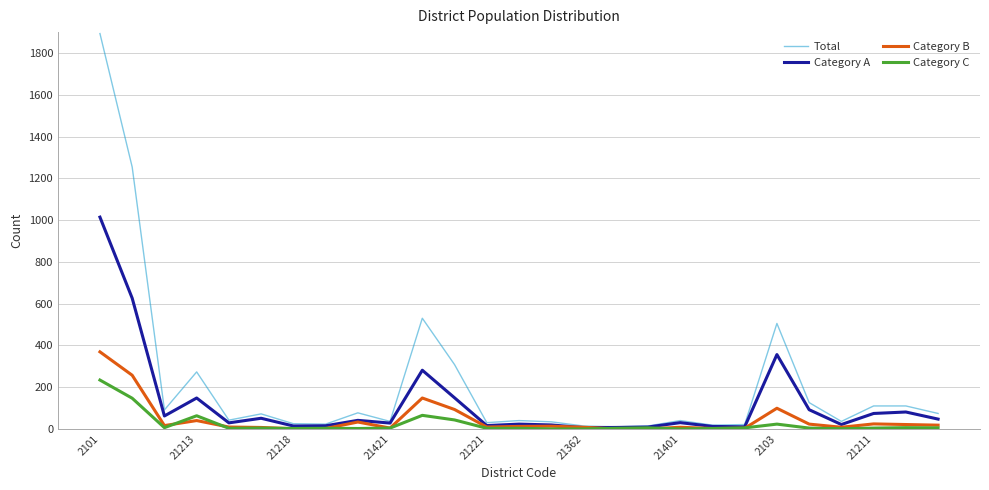

Which series has the largest range (max minus min)?

Total